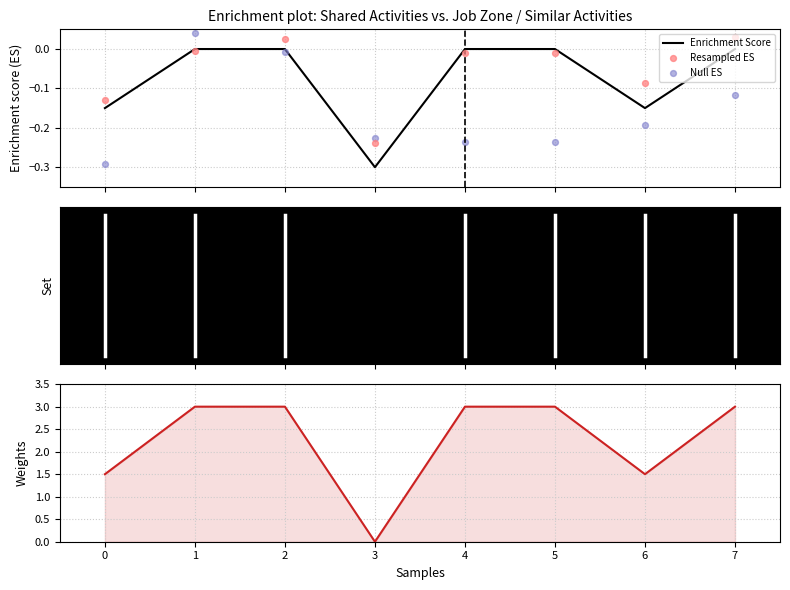

Is the value of Resampled ES at 4 greater than the value of Null ES at 4?

Yes